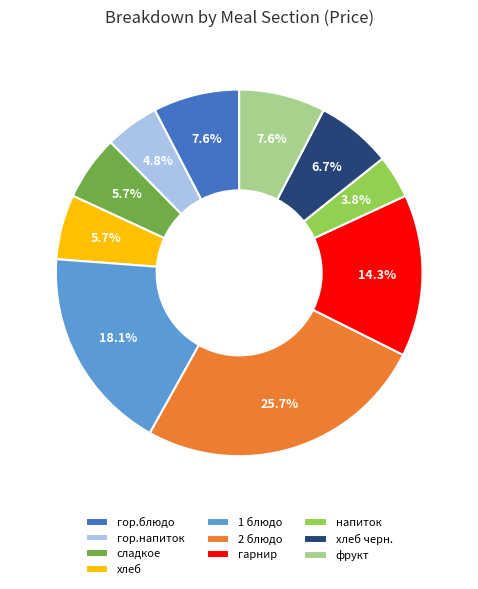

Does хлеб черн. account for over 50% of the chart?

No